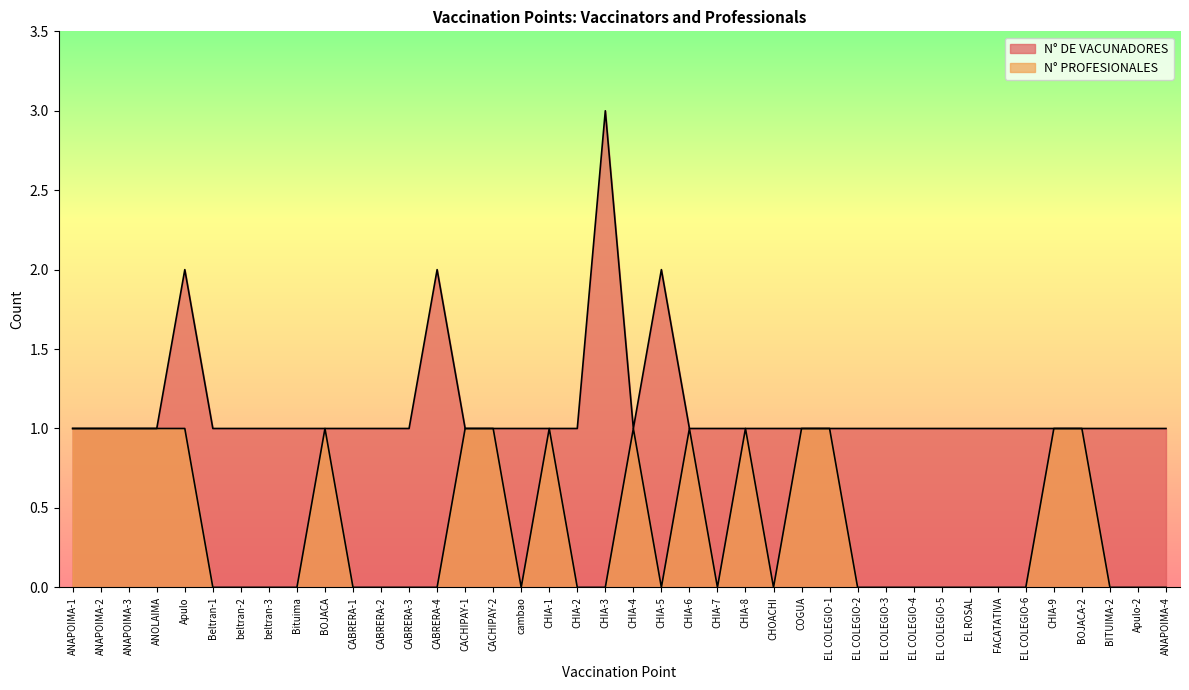

What is the spread (max minus min) of values at CHIA-2?

1